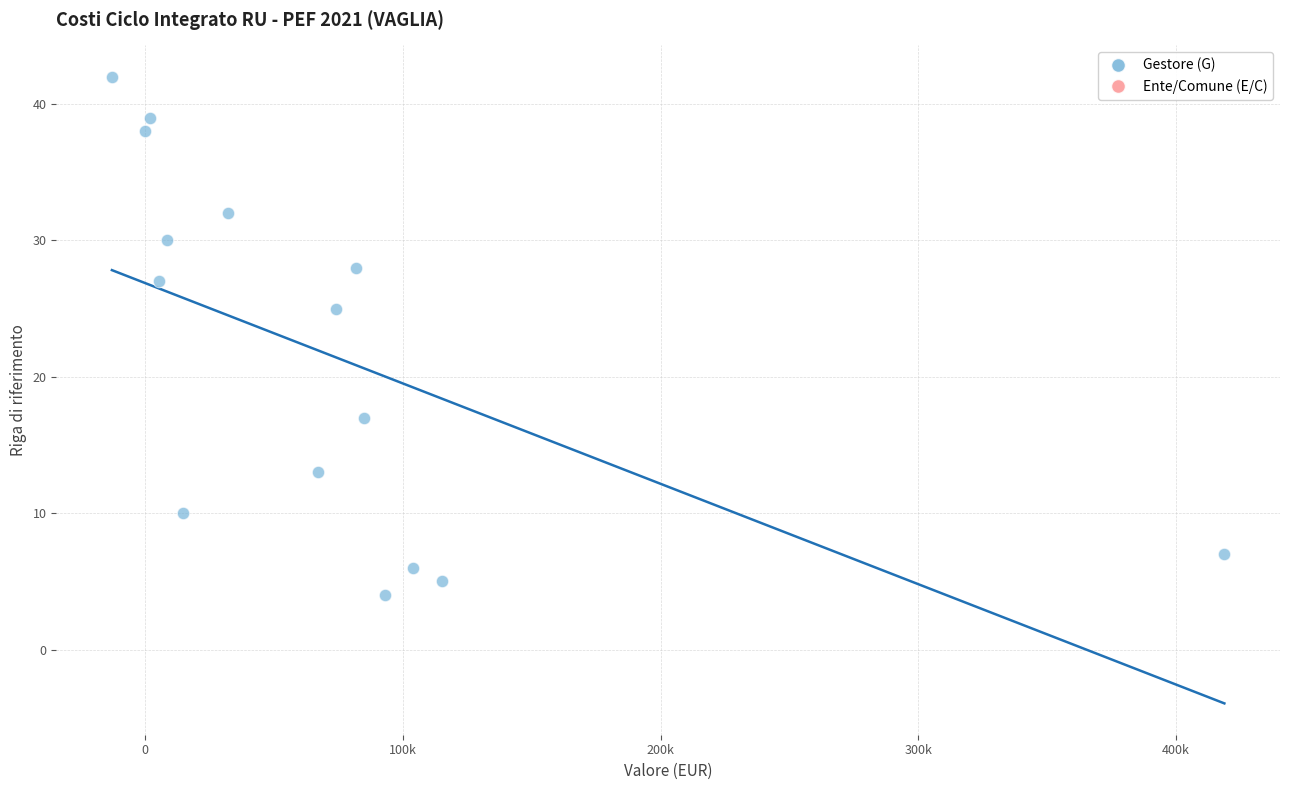

What Y value in the scatter plot is closest to 23?

25